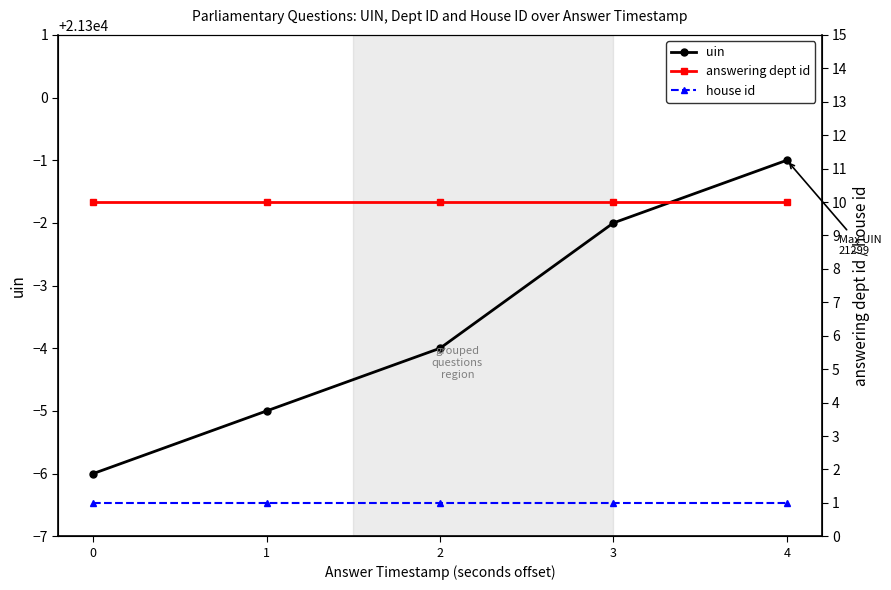

What is the approximate value of answering dept id at 2?

10